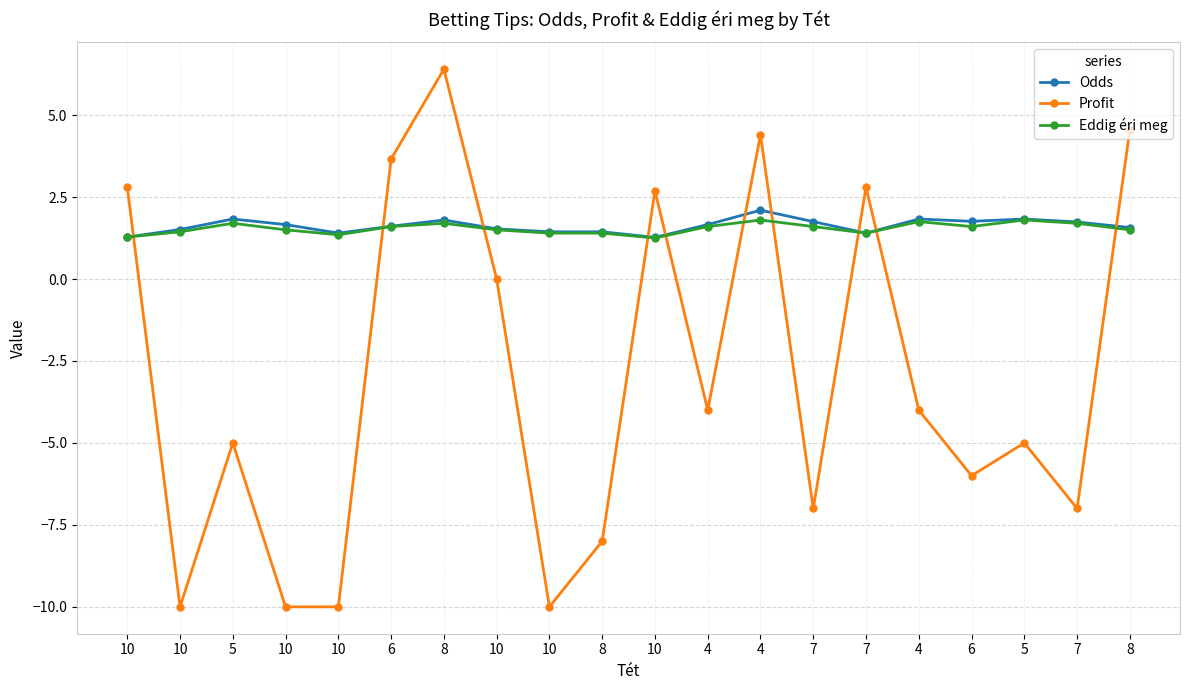

How many lines are shown in the chart?

3